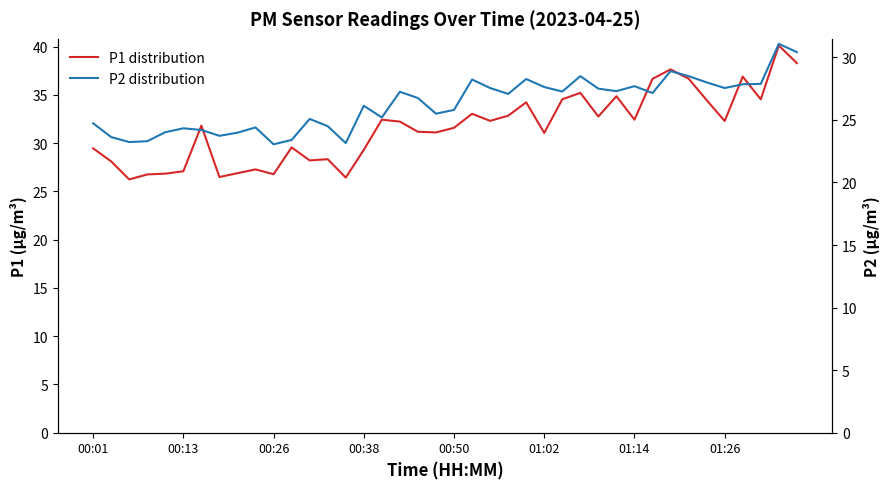

The value of P1 distribution at 00:50 is 20.3. True or false?

False